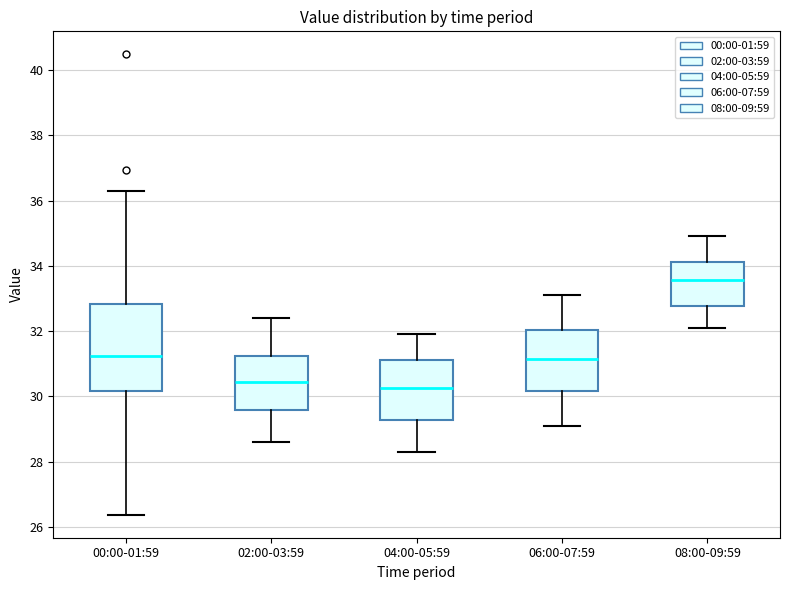

Reading left to right, transcribe this box plot: for each box, give where its median line is, the range the box spans, and where its two whiskers end, as read against the y-axis. The values are not printed on the chart, so give them approximately, as read against the axis.

00:00-01:59: median 31.2, box 30.2 to 32.8, whiskers 26.4 to 36.2
02:00-03:59: median 30.4, box 29.6 to 31.2, whiskers 28.6 to 32.4
04:00-05:59: median 30.2, box 29.2 to 31.2, whiskers 28.4 to 32.0
06:00-07:59: median 31.2, box 30.2 to 32.0, whiskers 29.2 to 33.2
08:00-09:59: median 33.6, box 32.8 to 34.2, whiskers 32.2 to 35.0